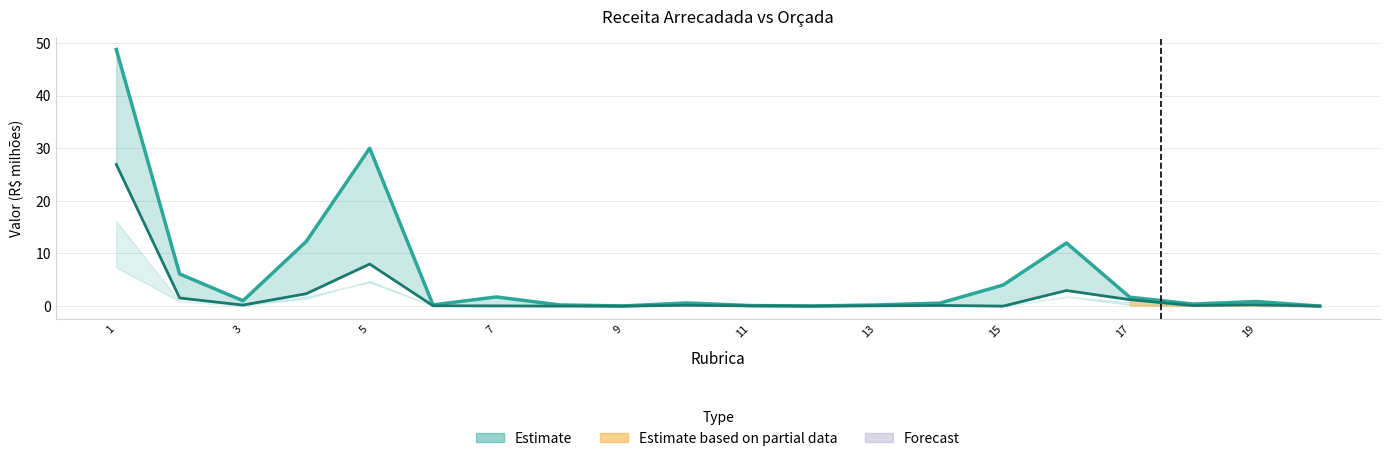

At which category is the sum across all series the highest?

1